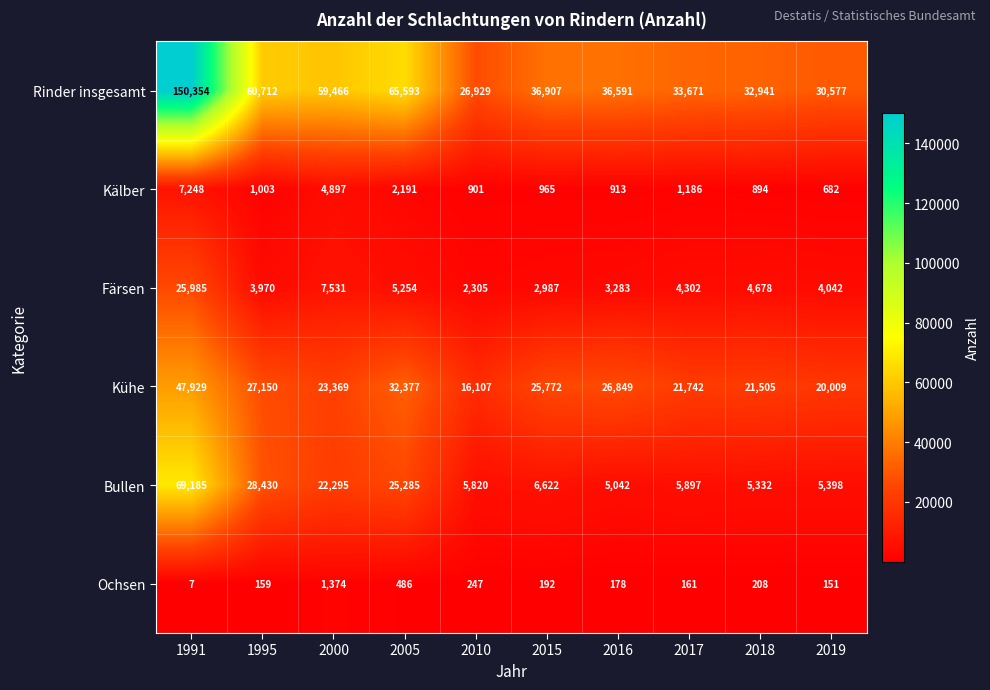

Between 2005 and 2015, which series saw the biggest shift?

Rinder insgesamt